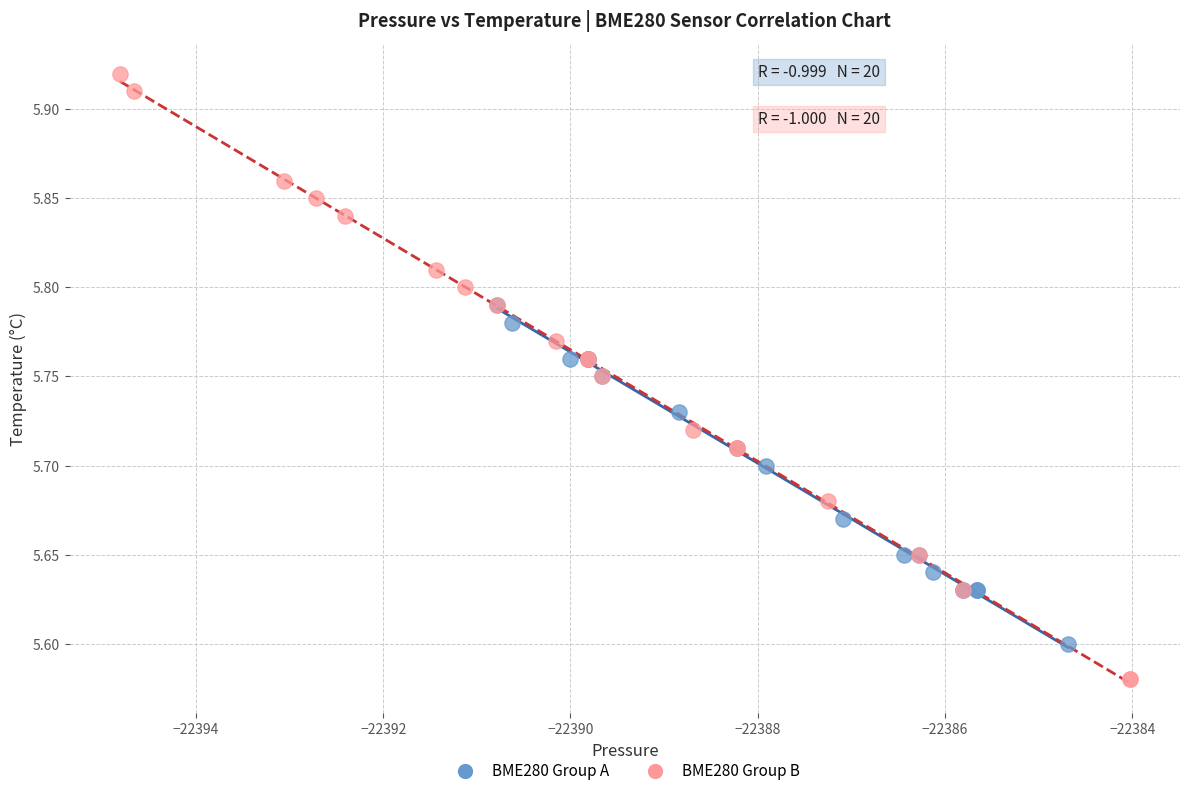

Which series contains the lowest Y value?

BME280 Group B